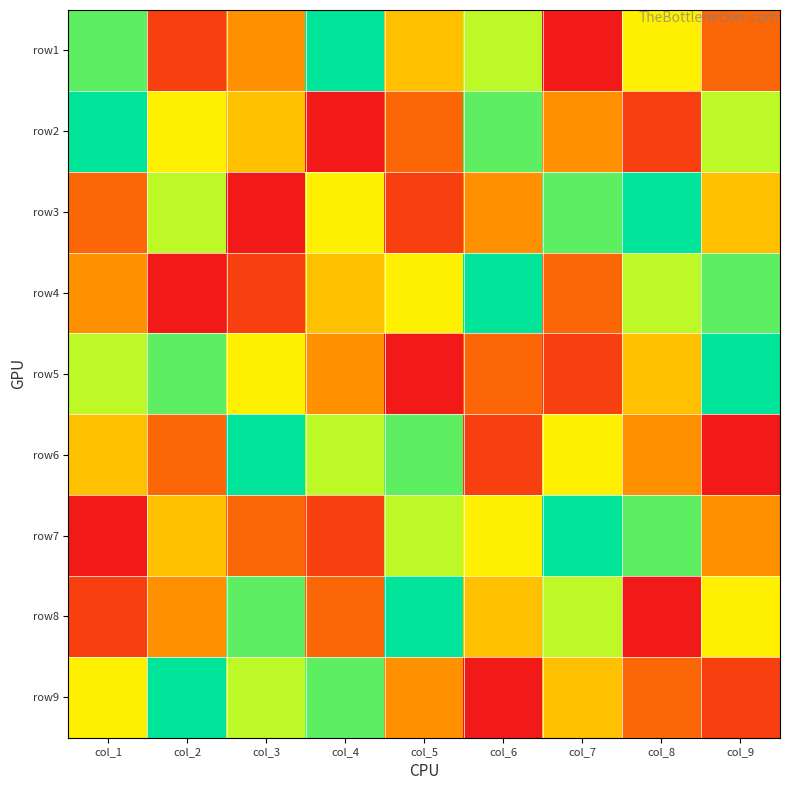

Which label corresponds to the smallest value in the chart?

col_7